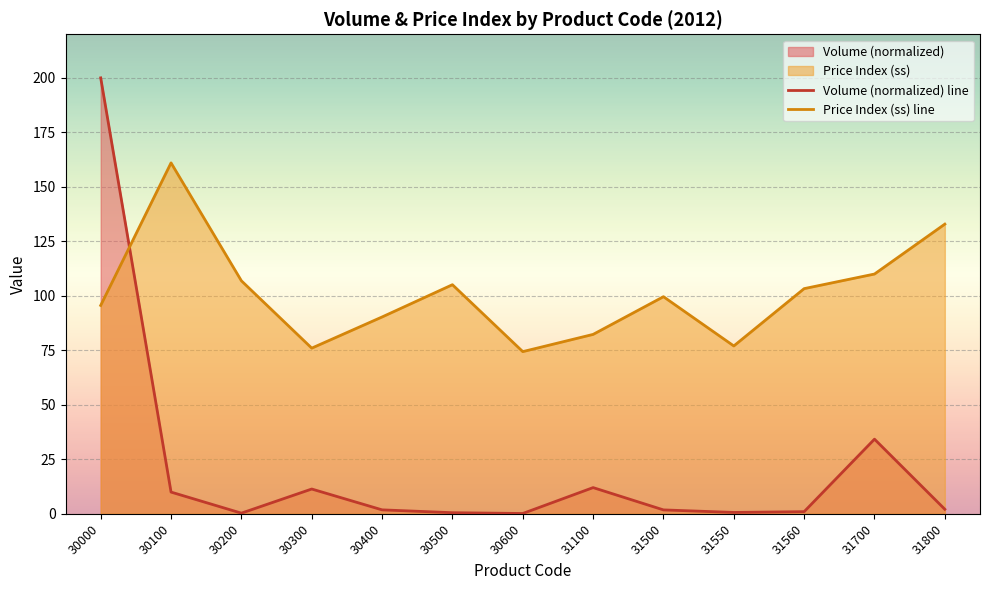

Rank the series at 31500 from highest to lowest value.

Price Index (ss) line, Volume (normalized) line